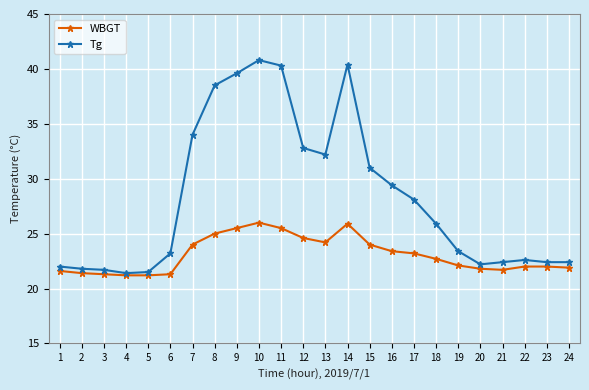

Is the value of Tg at 18 greater than the value of WBGT at 16?

Yes